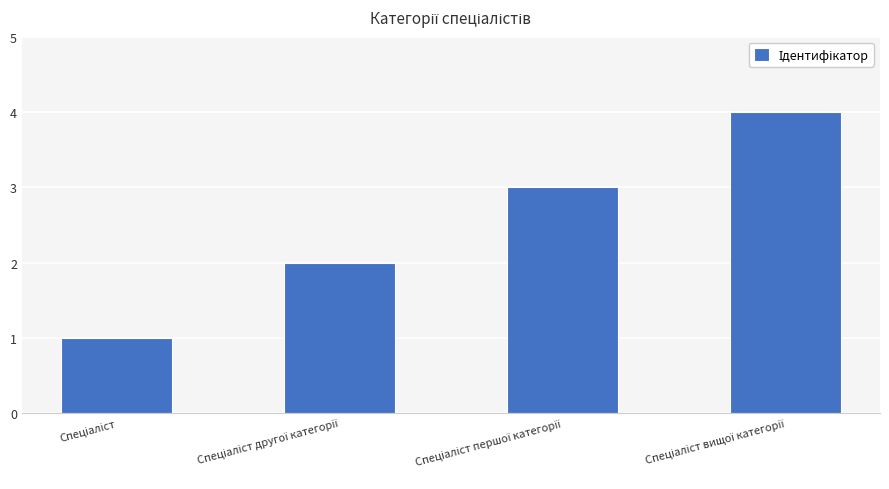

What is the difference between the maximum and minimum values?

3